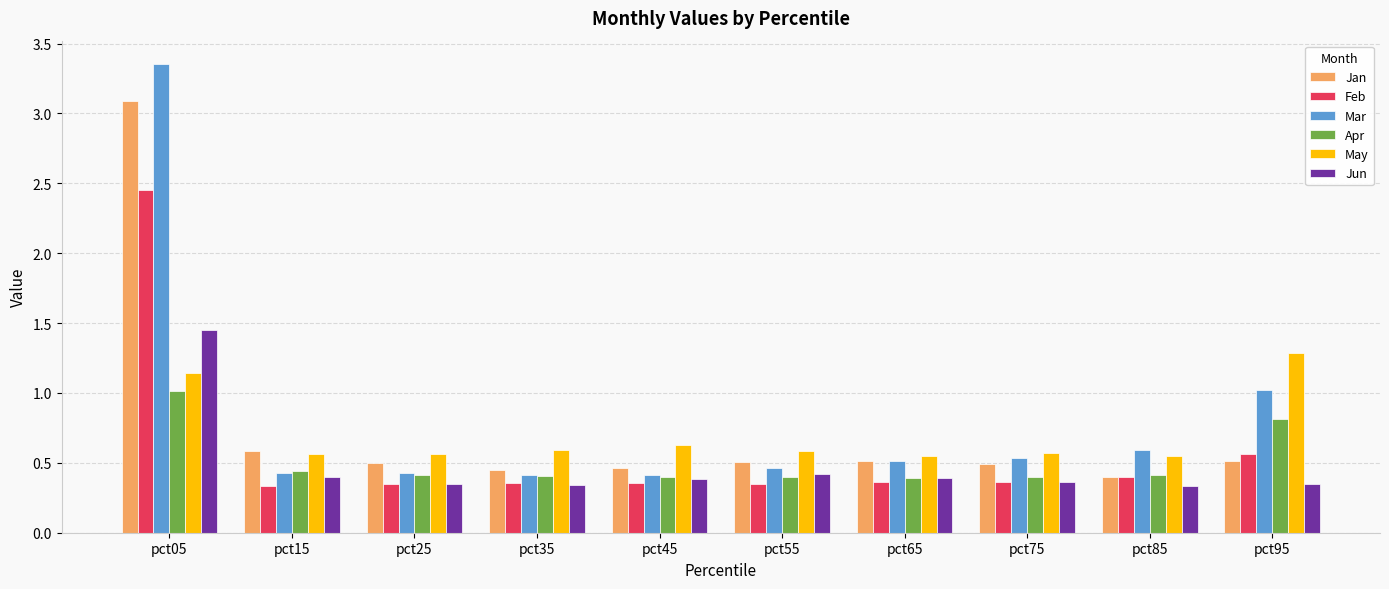

What are all the series names shown in the legend?

Jan, Feb, Mar, Apr, May, Jun